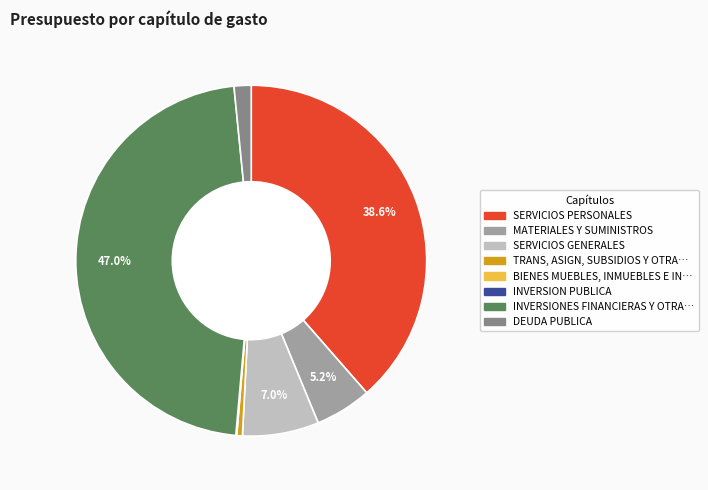

Does any single category account for the majority?

No